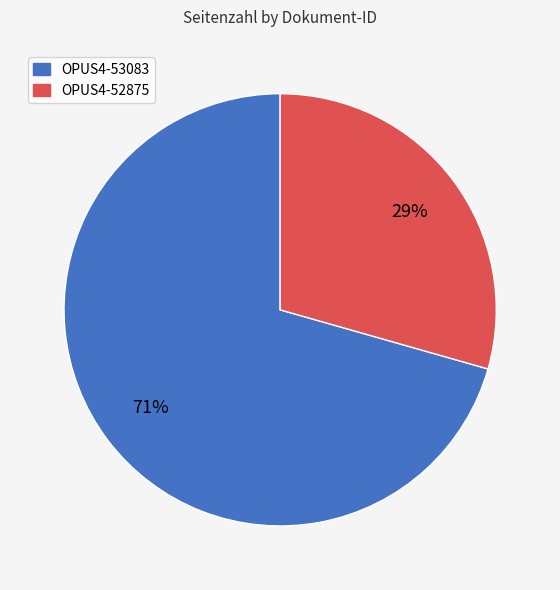

How many segments does this pie chart have?

2